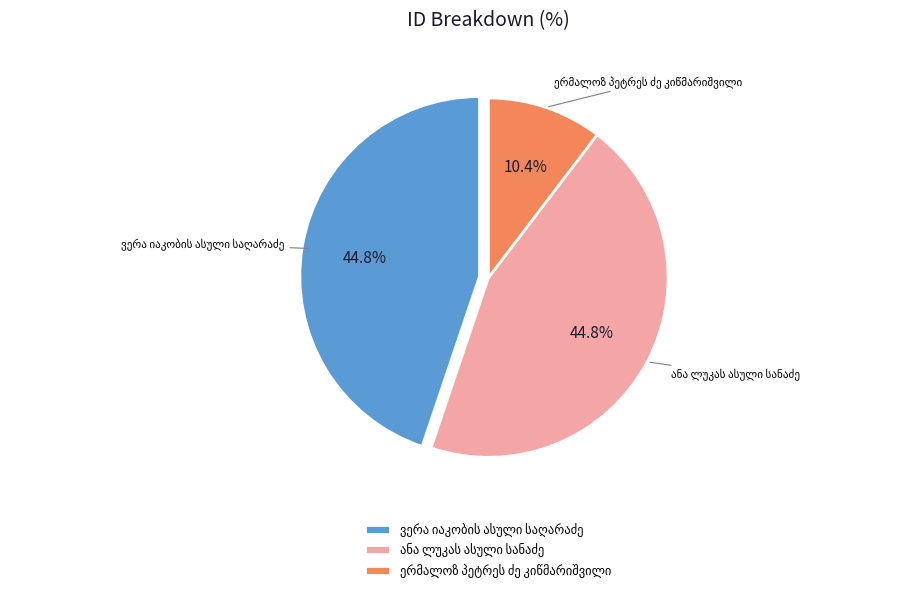

Is there a majority slice in this chart?

No